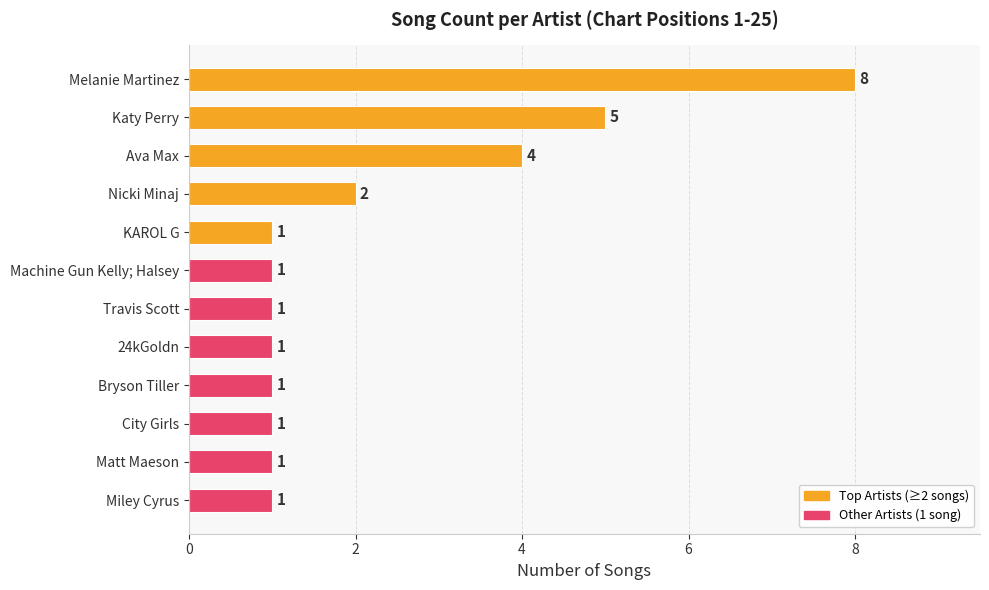

What is the value of the 7th bar from the top?

1